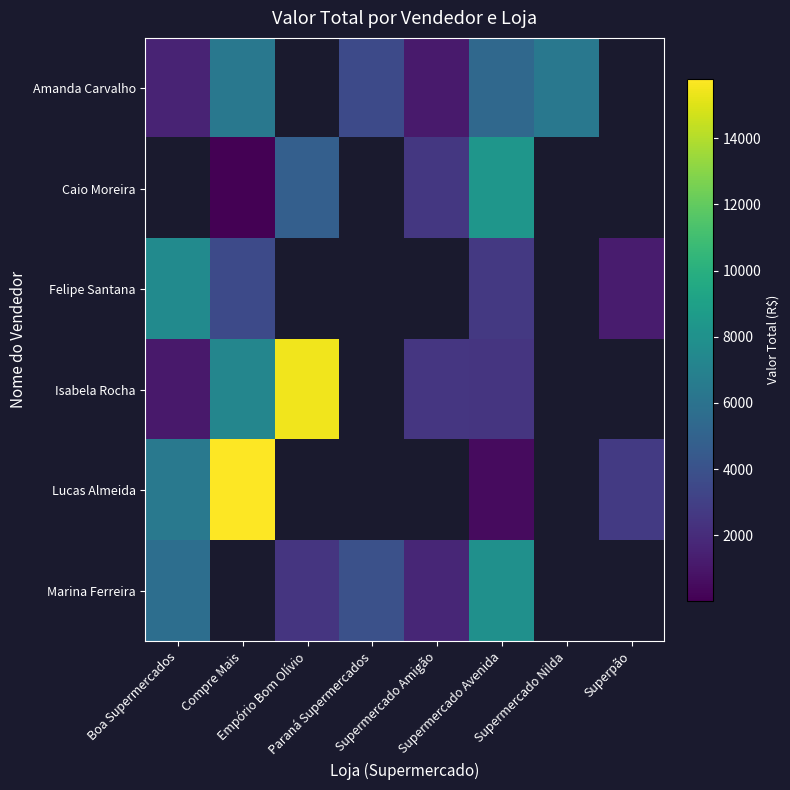

At which category is the sum across all series the highest?

Supermercado Avenida